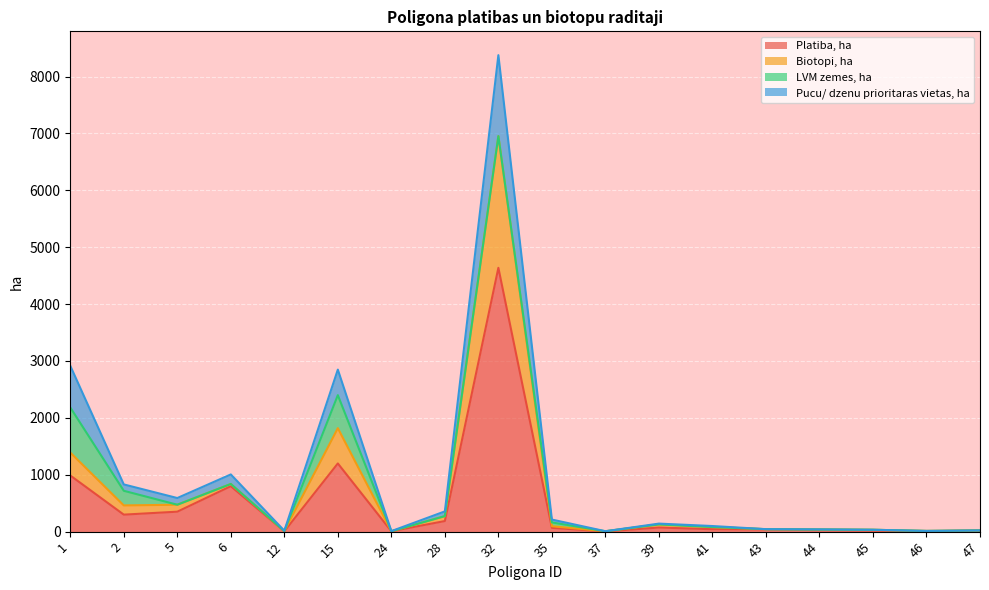

At which category is the sum across all series the highest?

32